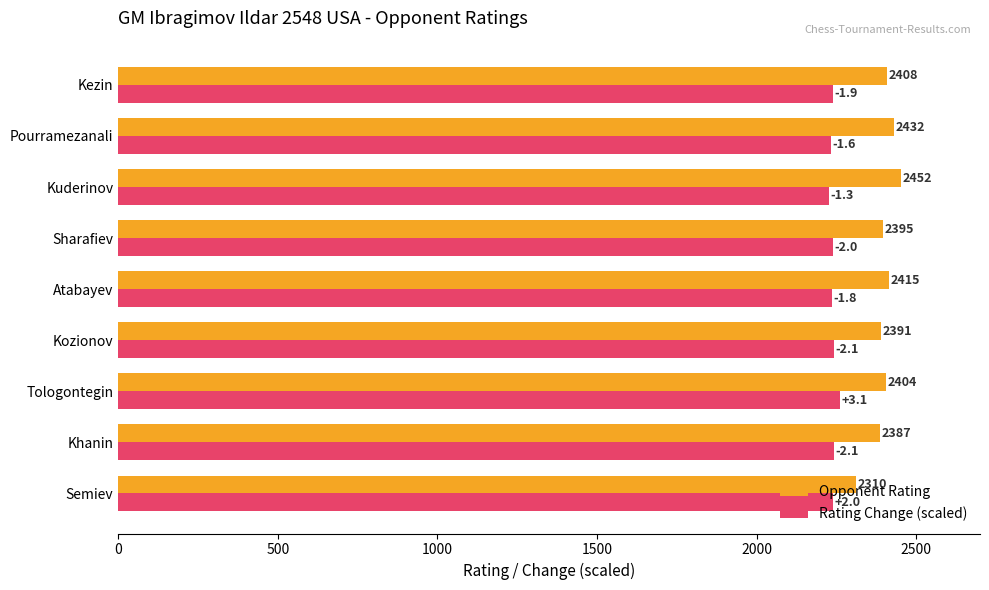

At which category is the sum across all series the highest?

Kuderinov